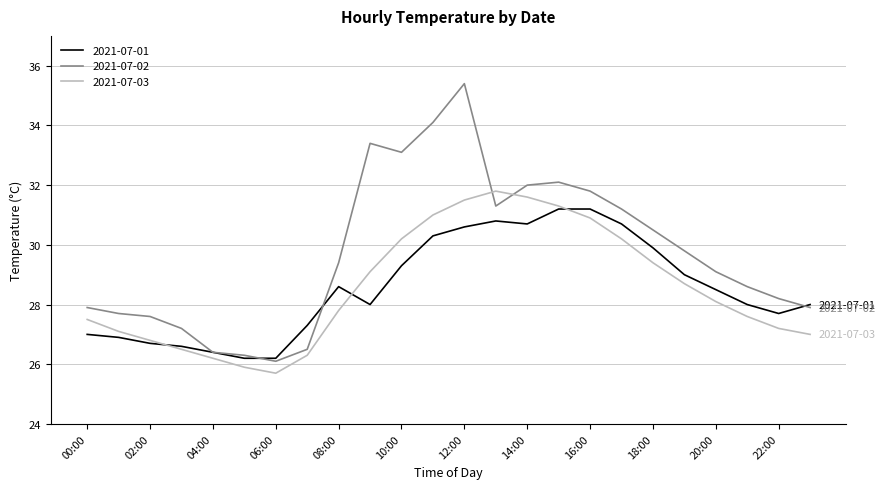

What is the smallest value displayed?

25.7